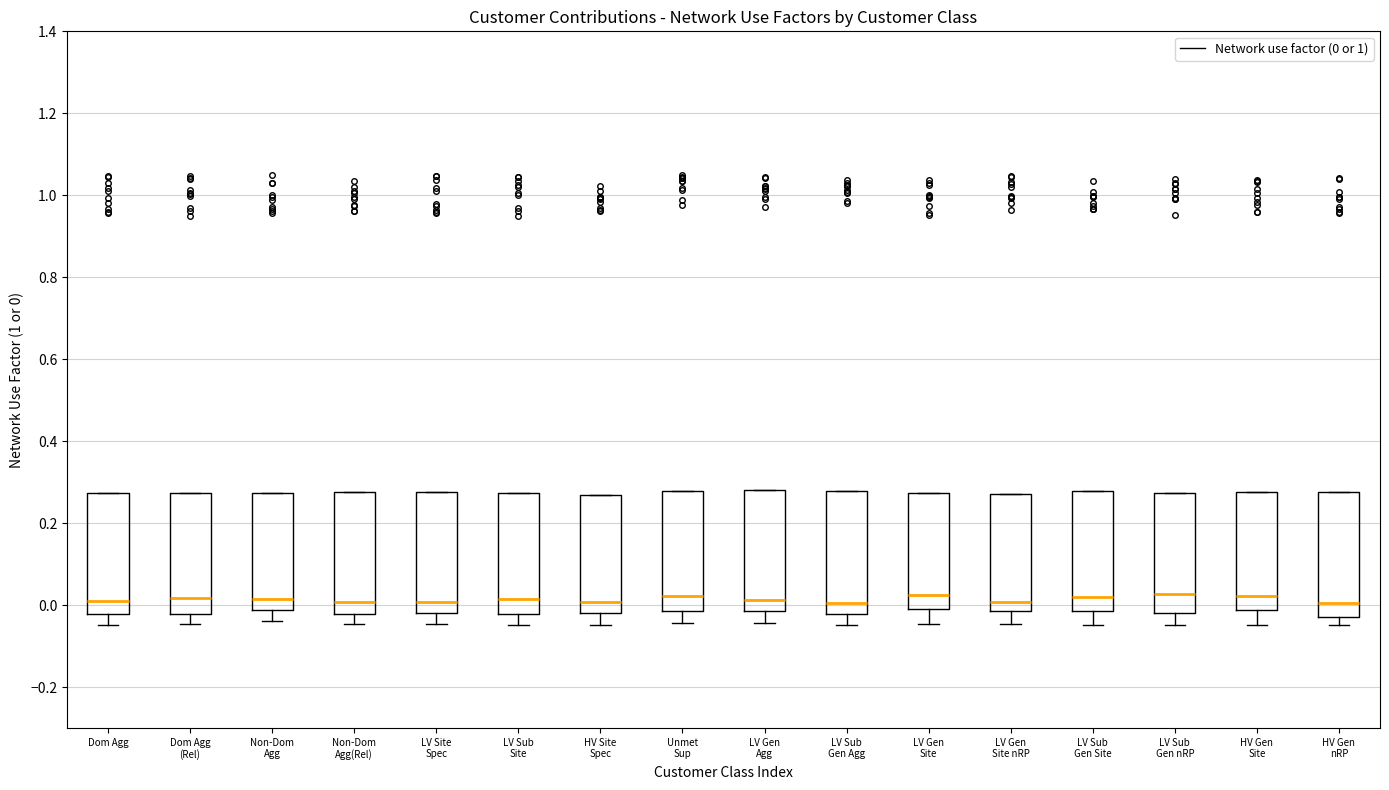

Reading left to right, transcribe this box plot: for each box, give where its median line is, the range the box spans, and where its two whiskers end, as read against the y-axis. The values are not printed on the chart, so give them approximately, as read against the axis.

Dom Agg: median 0.00, box -0.02 to 0.28, whiskers -0.04 to 0.28
Dom Agg (Rel): median 0.02, box -0.02 to 0.28, whiskers -0.04 to 0.28
Non-Dom Agg: median 0.02, box -0.02 to 0.28, whiskers -0.04 to 0.28
Non-Dom Agg(Rel): median 0.00, box -0.02 to 0.28, whiskers -0.04 to 0.28
LV Site Spec: median 0.00, box -0.02 to 0.28, whiskers -0.04 to 0.28
LV Sub Site: median 0.02, box -0.02 to 0.28, whiskers -0.04 to 0.28
HV Site Spec: median 0.00, box -0.02 to 0.26, whiskers -0.04 to 0.26
Unmet Sup: median 0.02, box -0.02 to 0.28, whiskers -0.04 to 0.28
LV Gen Agg: median 0.02, box -0.02 to 0.28, whiskers -0.04 to 0.28
LV Sub Gen Agg: median 0.00, box -0.02 to 0.28, whiskers -0.04 to 0.28
LV Gen Site: median 0.02, box 0.00 to 0.28, whiskers -0.04 to 0.28
LV Gen Site nRP: median 0.00, box -0.02 to 0.28, whiskers -0.04 to 0.28
LV Sub Gen Site: median 0.02, box -0.02 to 0.28, whiskers -0.04 to 0.28
LV Sub Gen nRP: median 0.02, box -0.02 to 0.28, whiskers -0.04 to 0.28
HV Gen Site: median 0.02, box -0.02 to 0.28, whiskers -0.04 to 0.28
HV Gen nRP: median 0.00, box -0.04 to 0.28, whiskers -0.04 (just below the box's lower edge) to 0.28